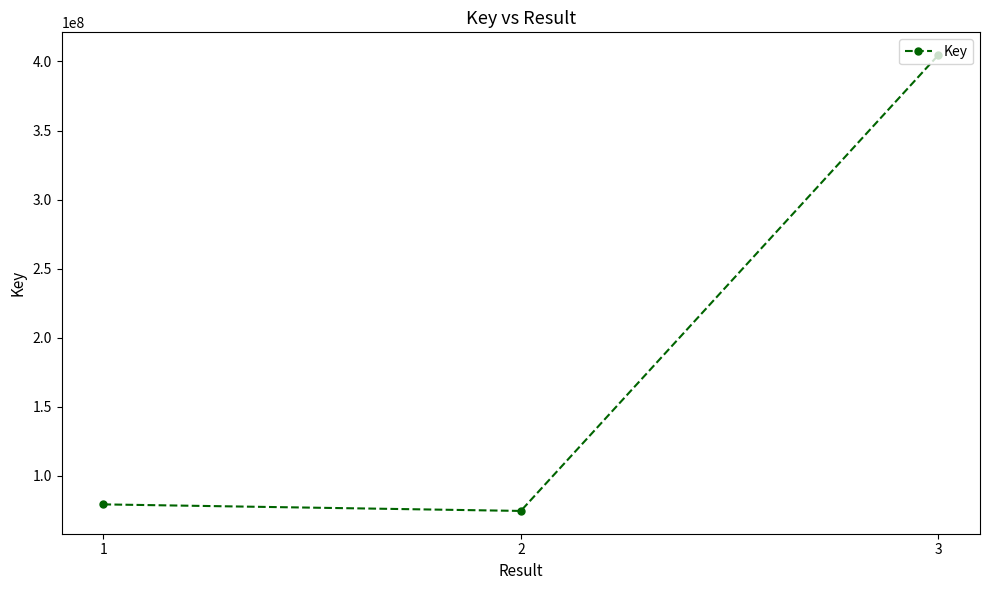

What is the average value?

186202781